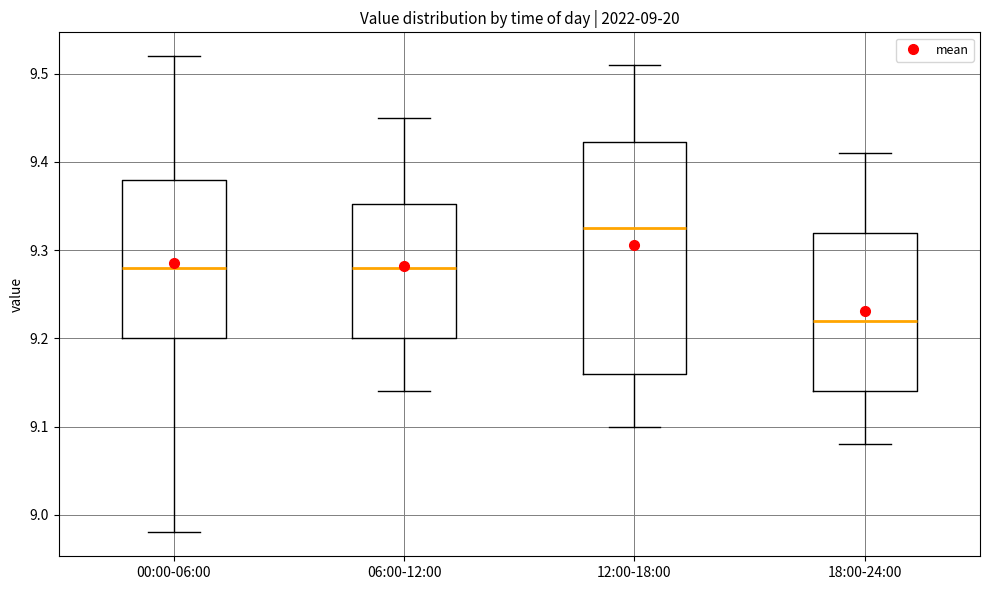

Which box is the tallest, from its lower edge to its upper edge?

12:00-18:00